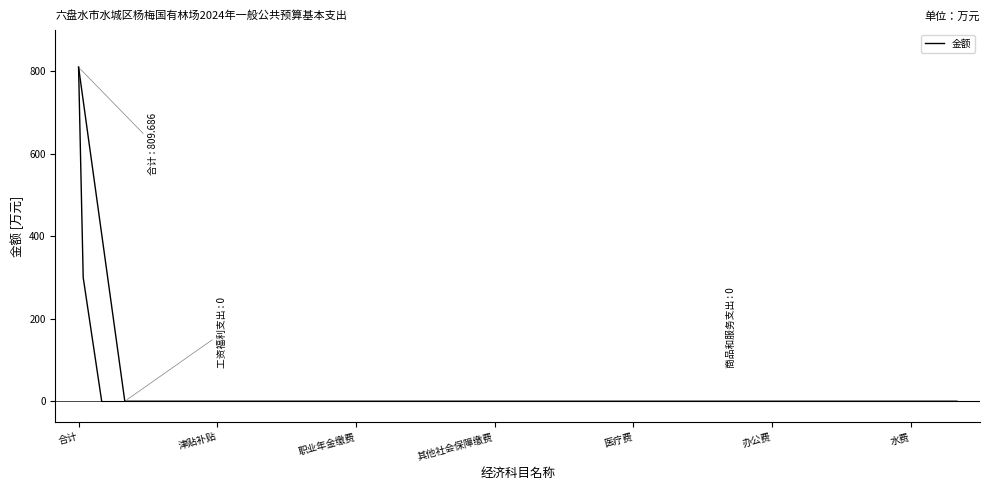

What position from the left is 17?

18